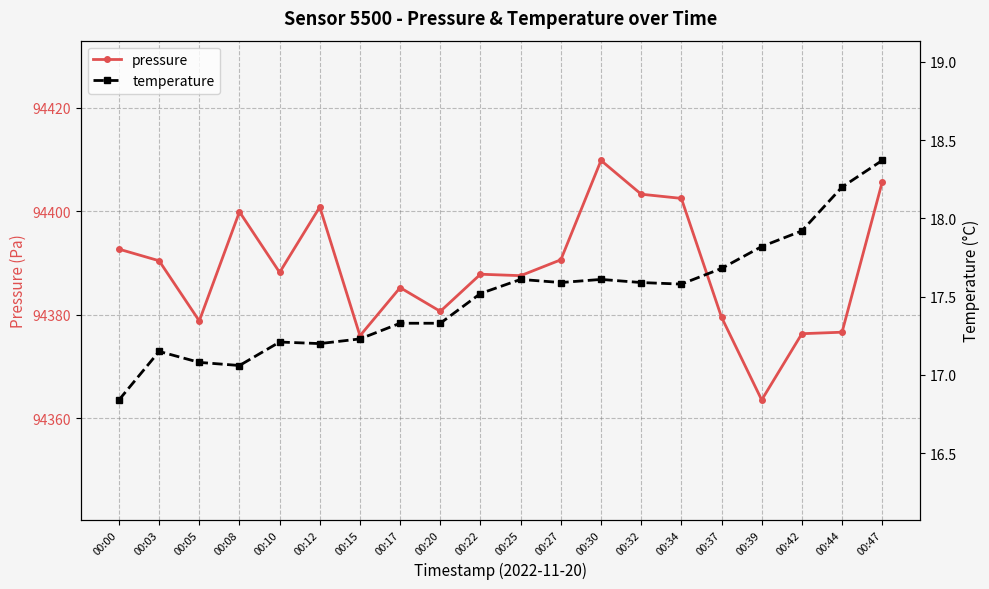

Where is the first local minimum for pressure?

00:05